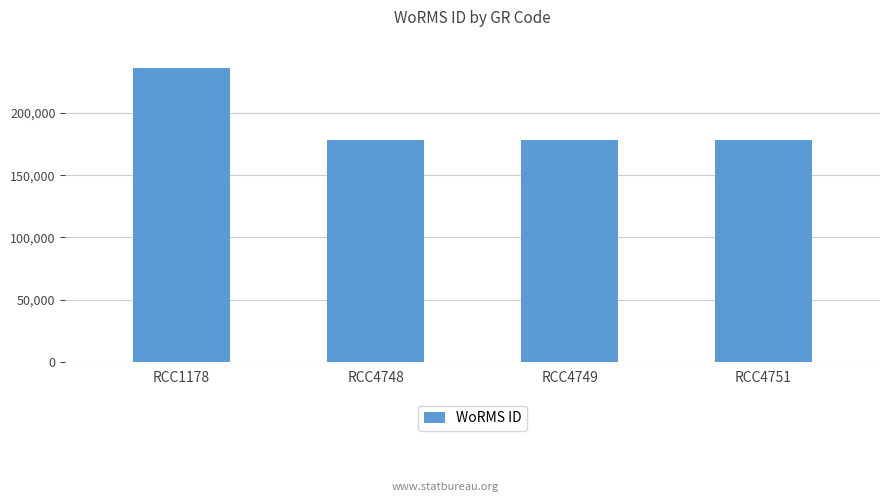

What is the greatest value displayed?

235868